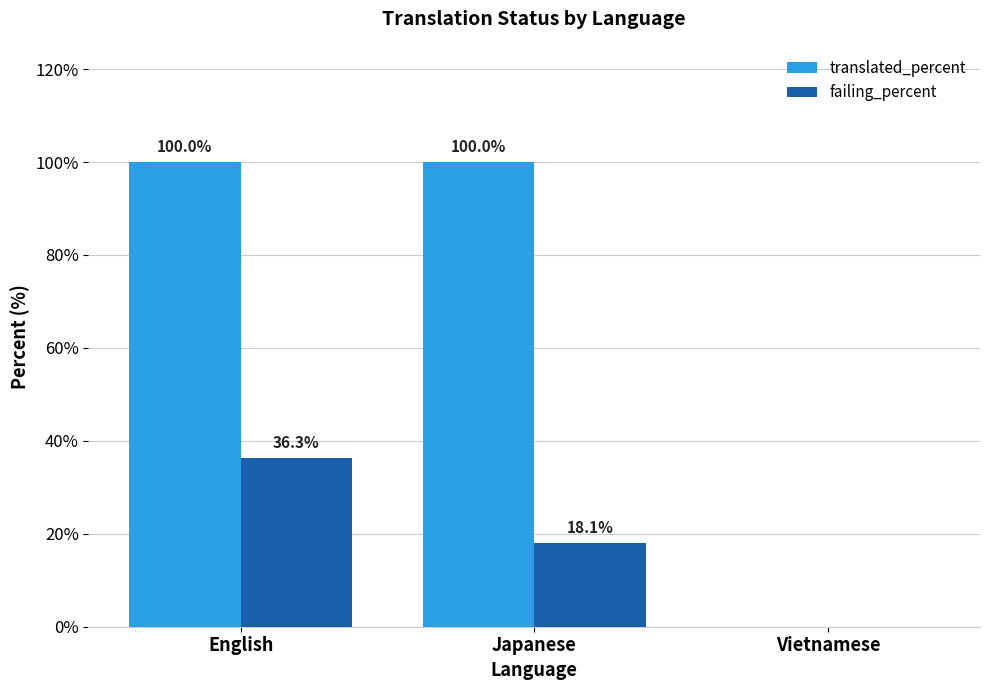

What is the maximum value for translated_percent?

100.0